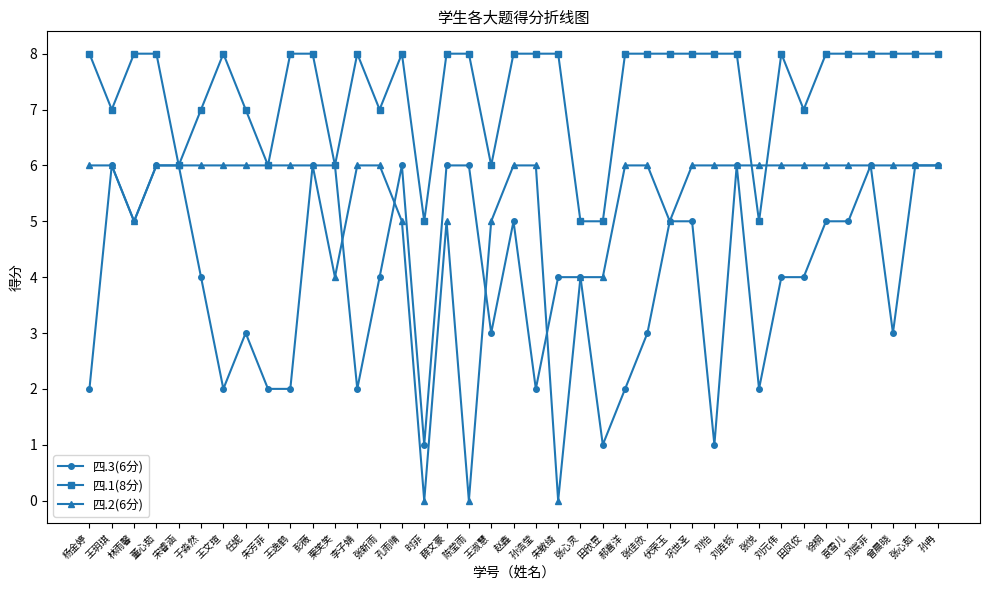

How many categories are shown in the chart?

39